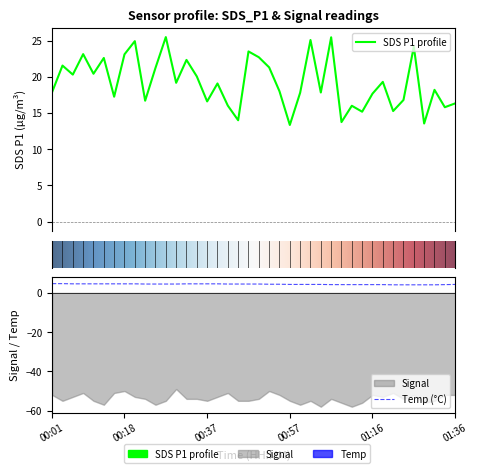

Reading left to right, transcribe all the data shown in this chart.

SDS_P1: 17.9	21.6	20.3	23.1	20.4	22.6	17.2	23.1	24.9	16.7	21.2	25.5	19.2	22.3	20.1	16.6	19.1	16.0	14.0	23.5	22.7	21.3	18.0	13.3	17.8	25.1	17.8	25.4	13.8	16.0	15.2	17.7	19.3	15.3	16.8	24.2	13.6	18.2	15.8	16.3
Temp: 4.7	4.7	4.6	4.6	4.6	4.6	4.6	4.6	4.6	4.5	4.5	4.5	4.5	4.6	4.6	4.6	4.6	4.5	4.5	4.5	4.5	4.4	4.4	4.3	4.3	4.3	4.3	4.2	4.2	4.2	4.2	4.2	4.2	4.1	4.1	4.1	4.1	4.1	4.2	4.3